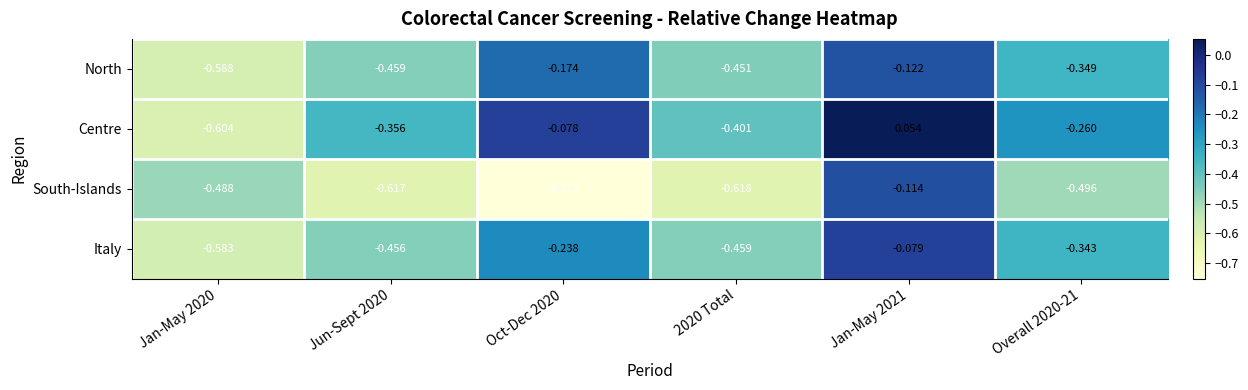

Which series has the largest range (max minus min)?

Centre